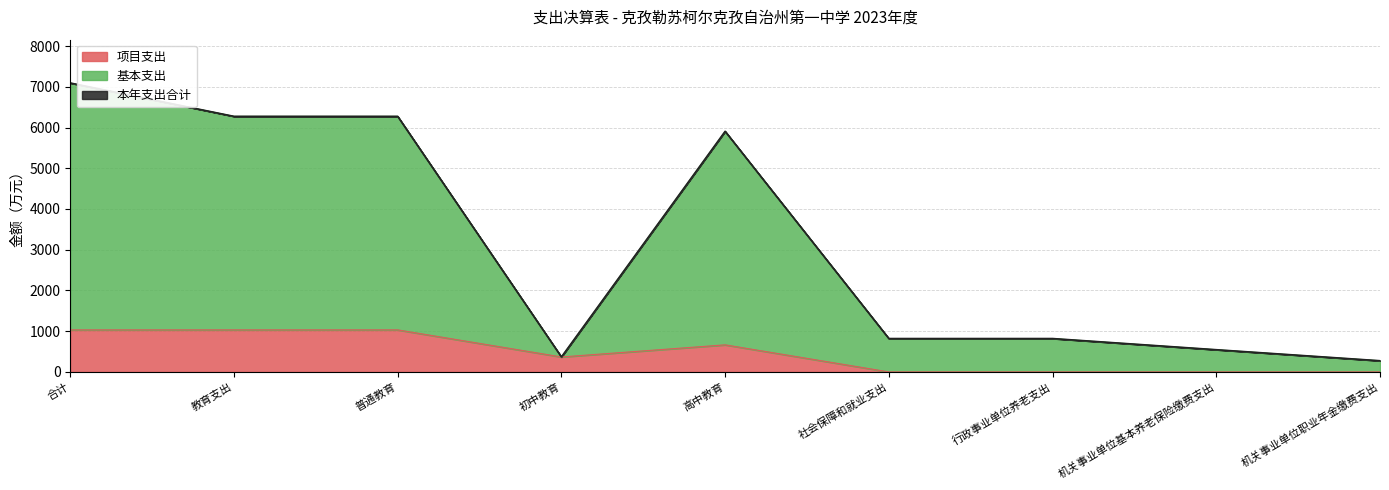

The value of 项目支出 at 高中教育 is 664.5. True or false?

True